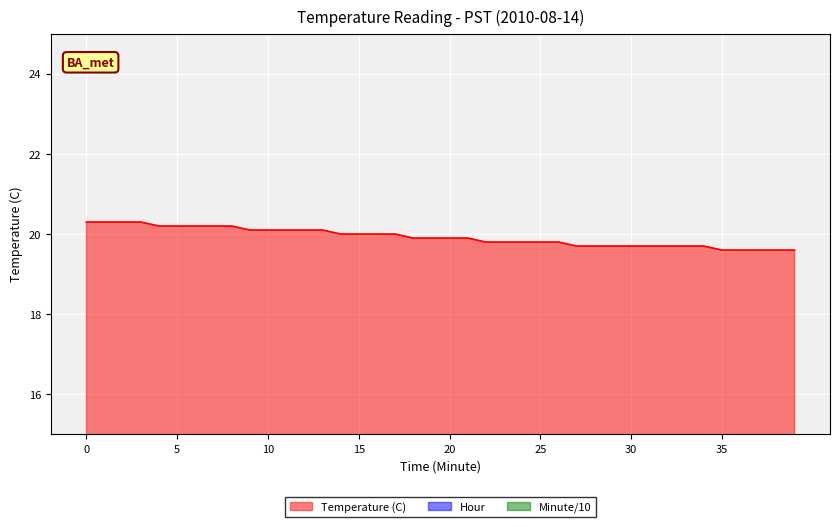

The Minute series shows 1.7 at 17. True or false?

True